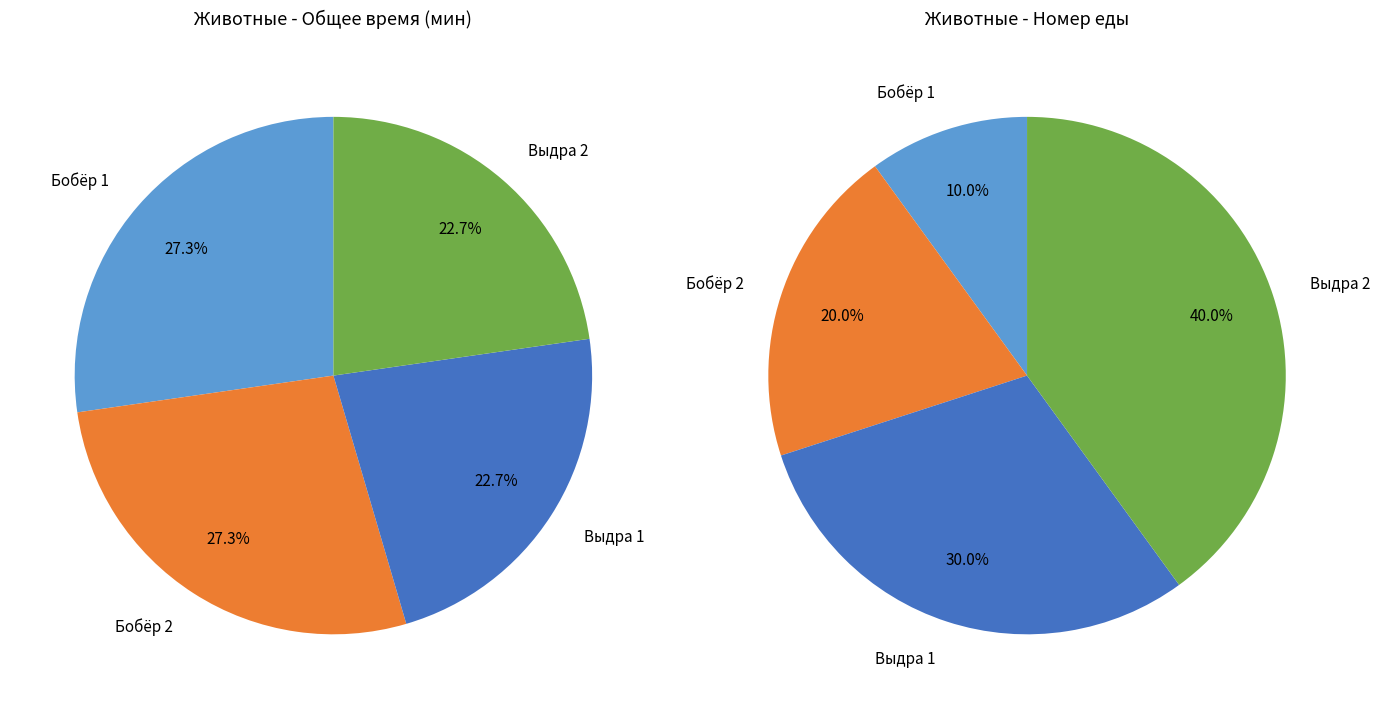

To the nearest percent, what is the difference between the Выдра 1 and Бобёр 2 slice percentages?

5%